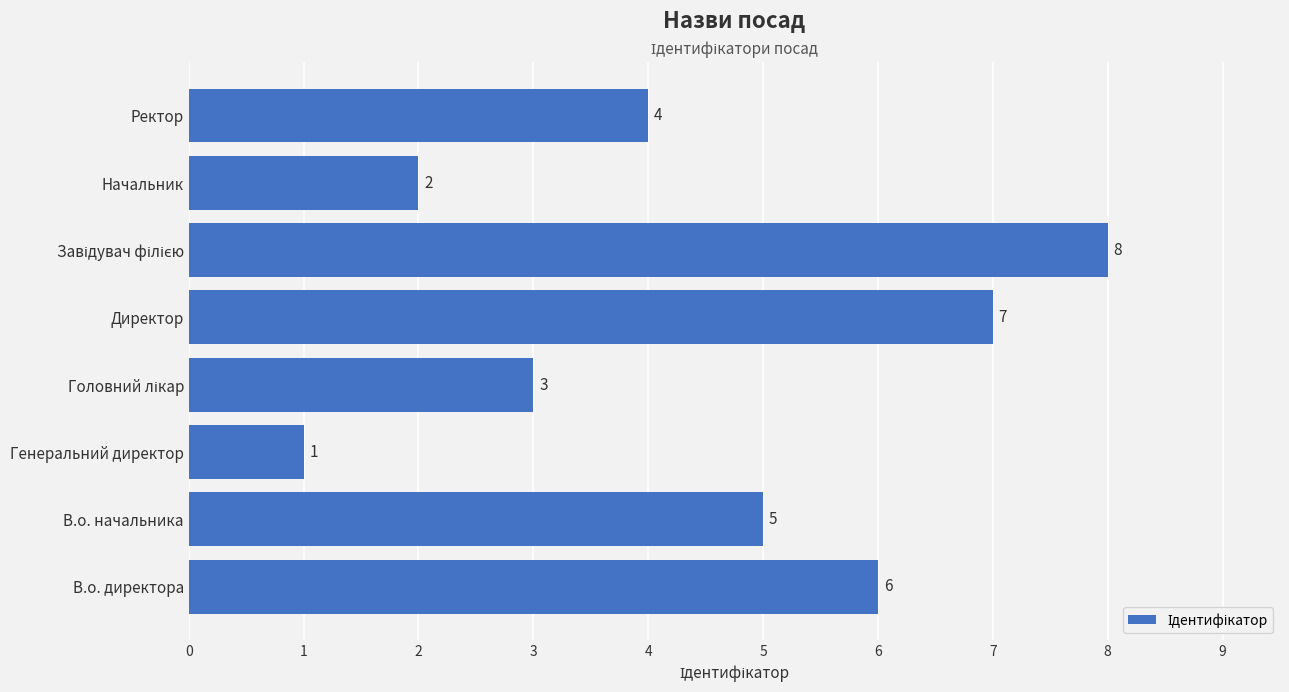

What is the difference between the maximum and minimum values?

7